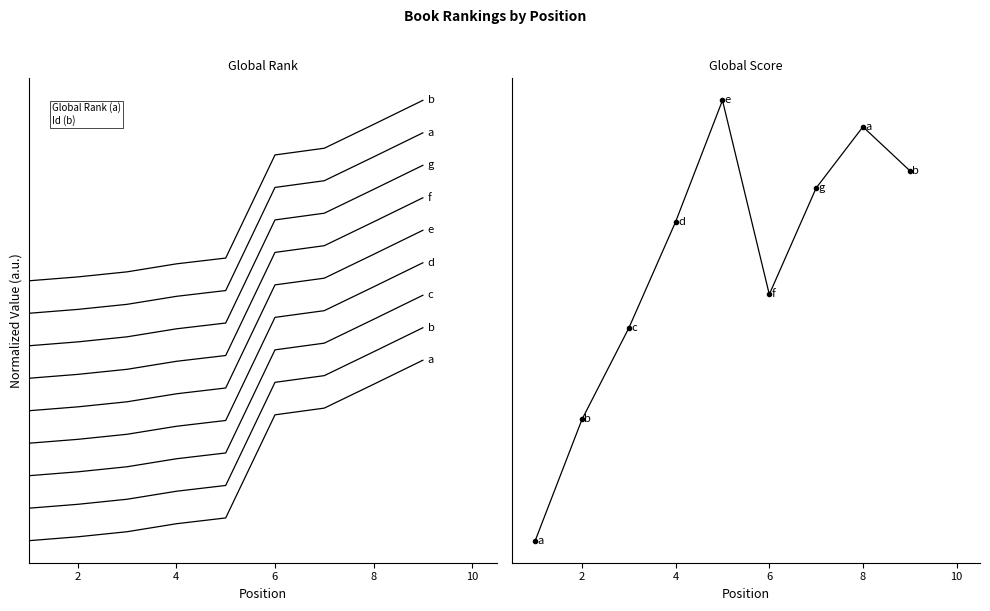

Which series changed the most between 1 and 6?

Global Rank